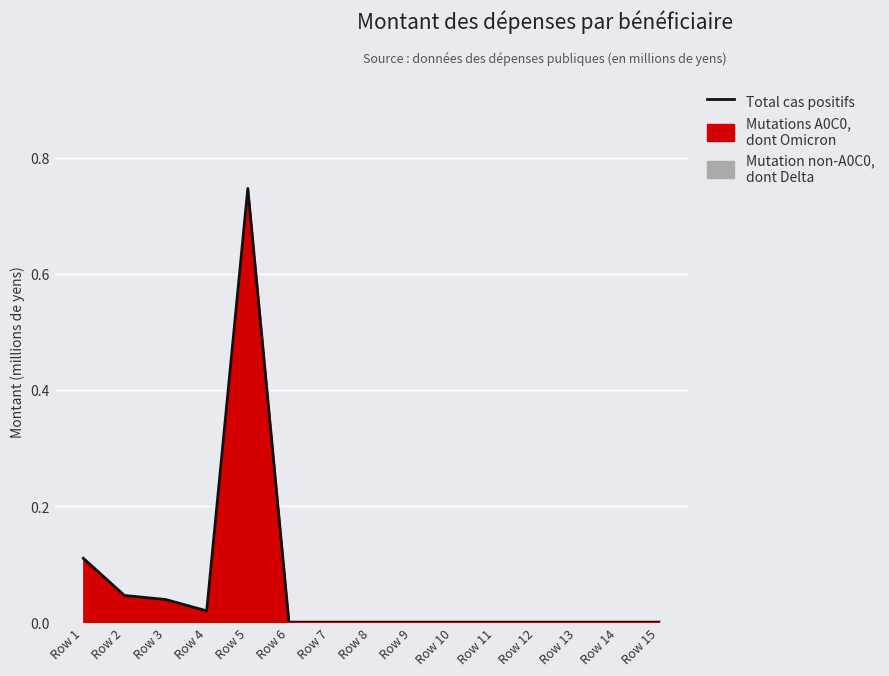

How many points are lower than both their immediate neighbors (excluding endpoints)?

1